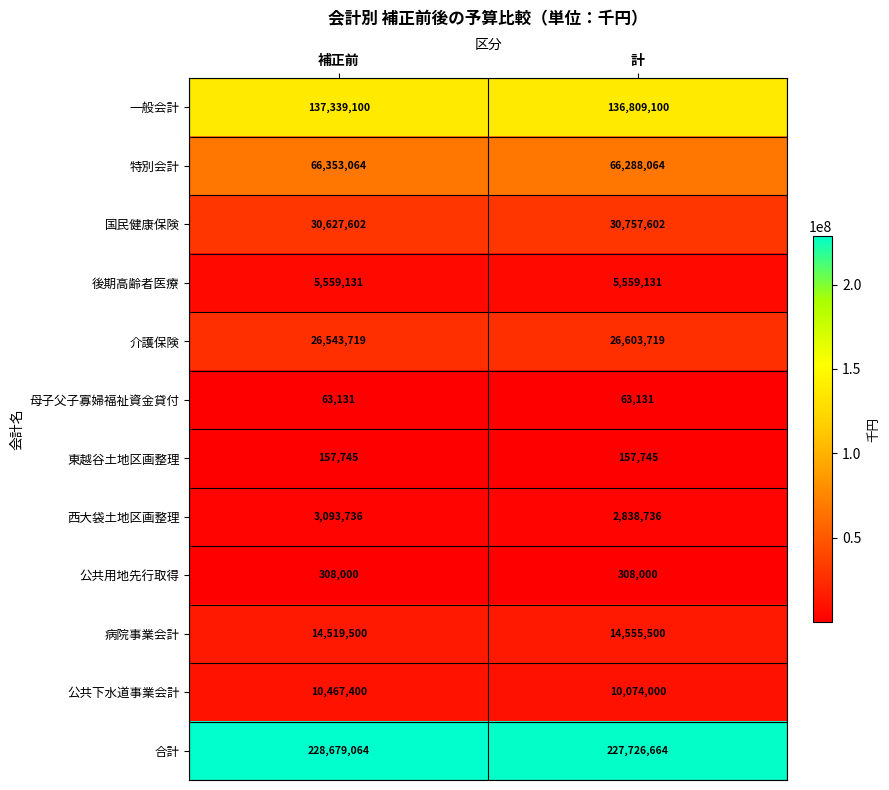

What is the difference between the maximum and minimum values in the 公共下水道事業会計 series?

393400